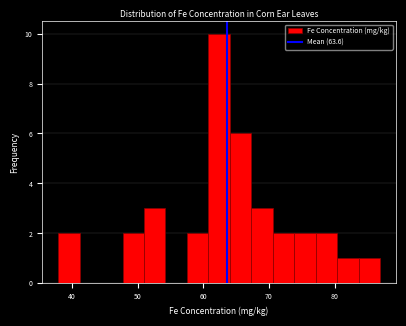

Around what value on the x-axis is the tallest bar? Give the approximate position of its centre, as read against the axis.

62